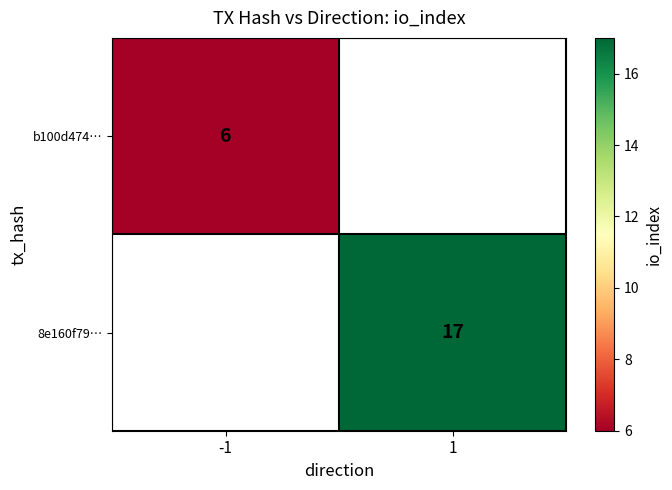

True or false: 8e160f79… has a value of 4 at 1.

False